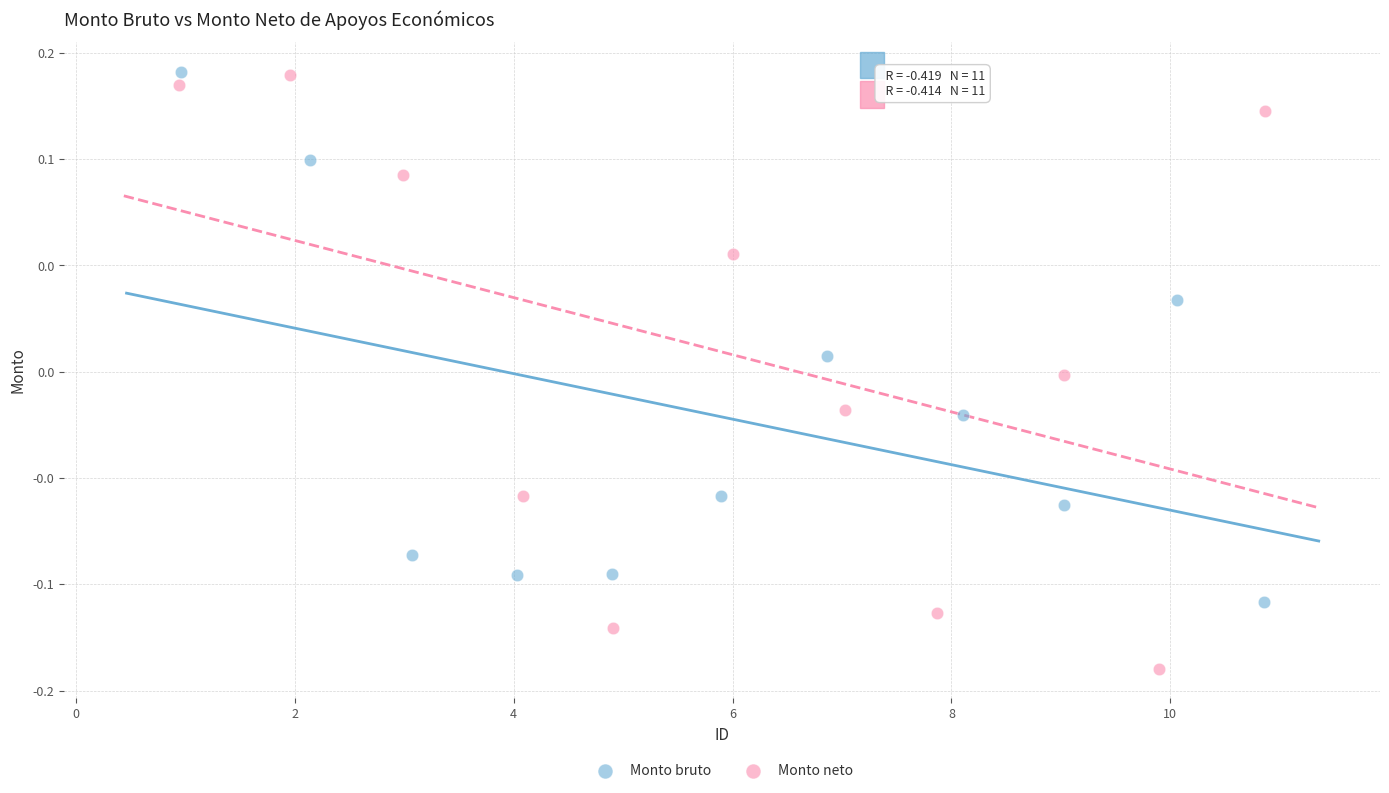

Which series has the widest spread of Y values?

Monto neto